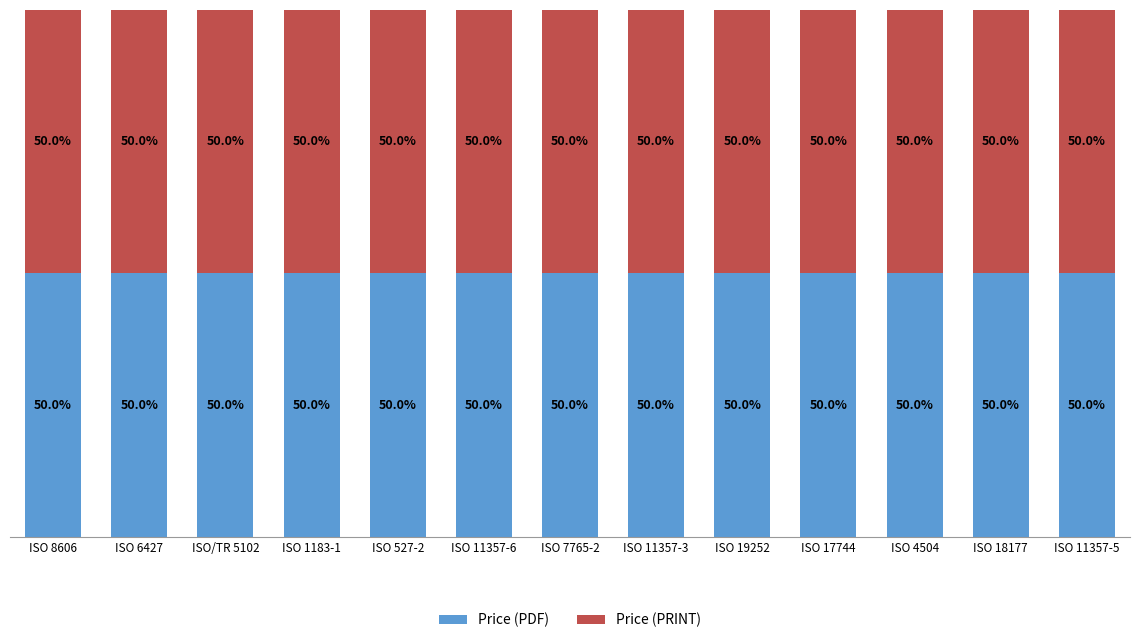

At which category does the chart reach its minimum across all series?

ISO 11357-3